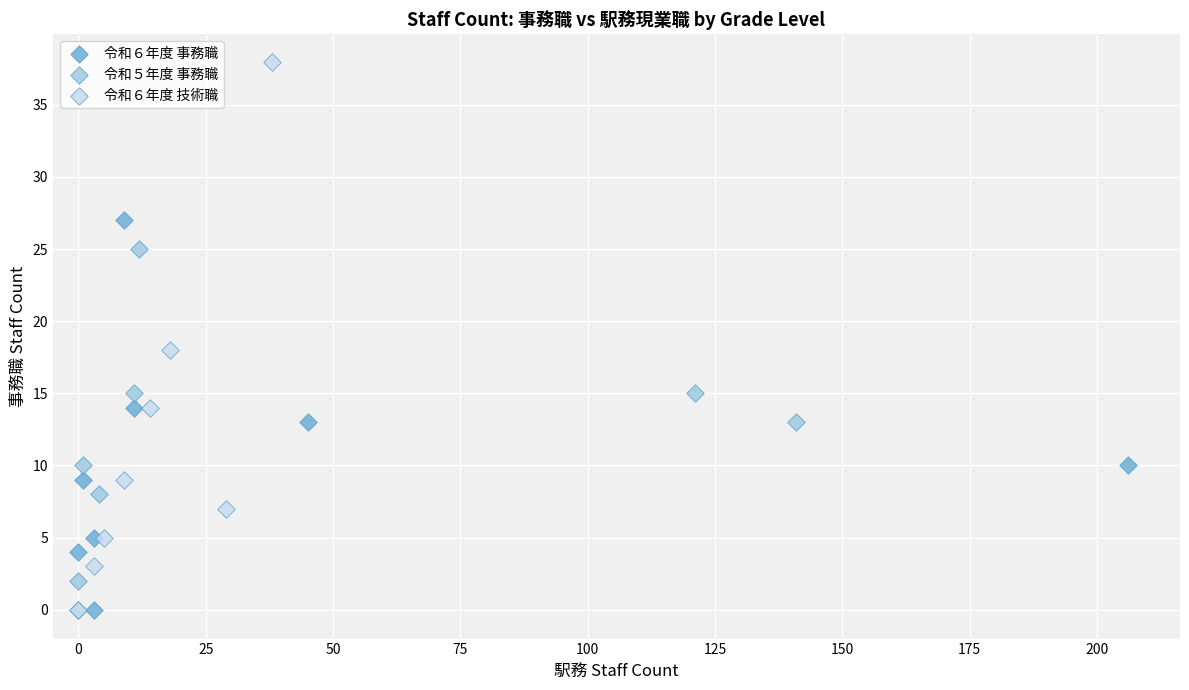

Which series has the widest spread of Y values?

令和６年度 技術職